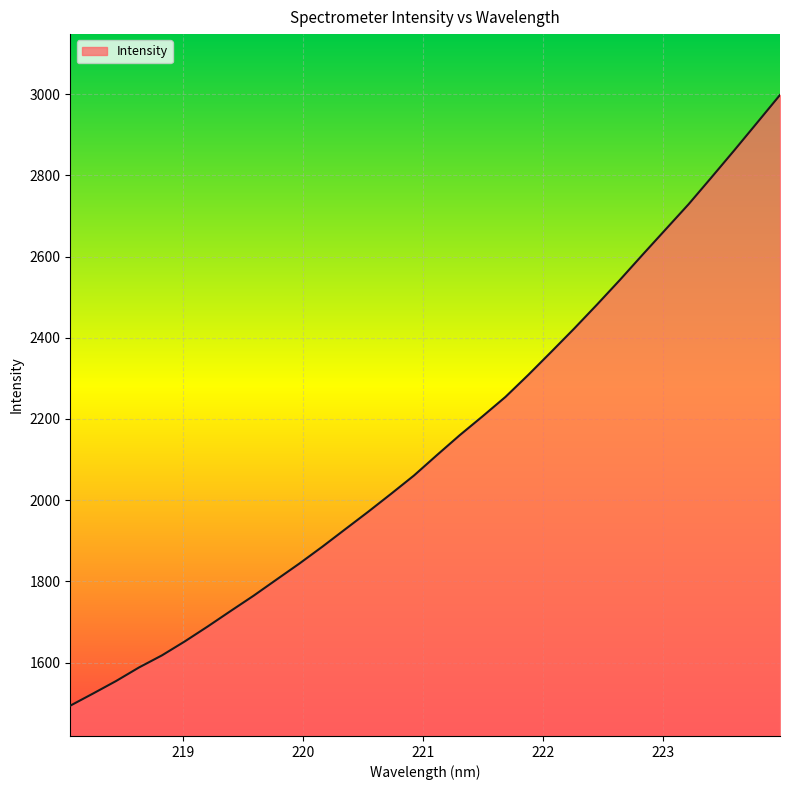

What is the smallest value displayed?

1493.7